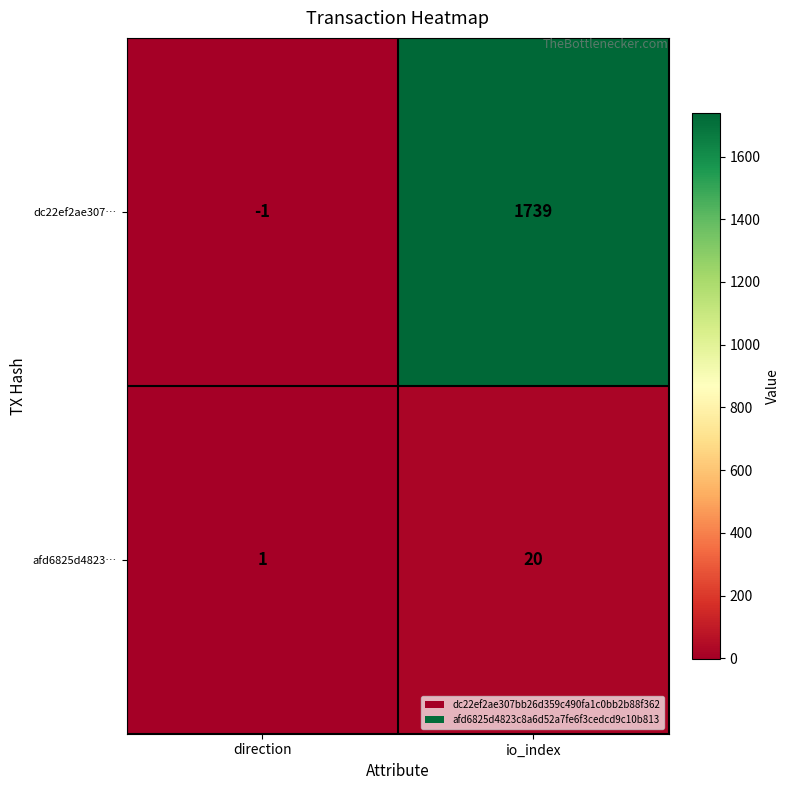

Which series has the largest total across all categories?

dc22ef2ae307…